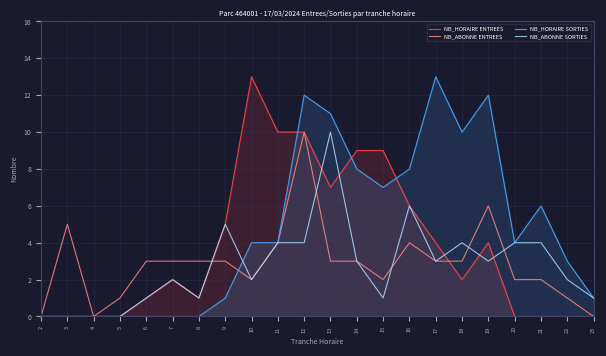

In NB_HORAIRE ENTREES, how many points are higher than both neighbors (excluding endpoints)?

3